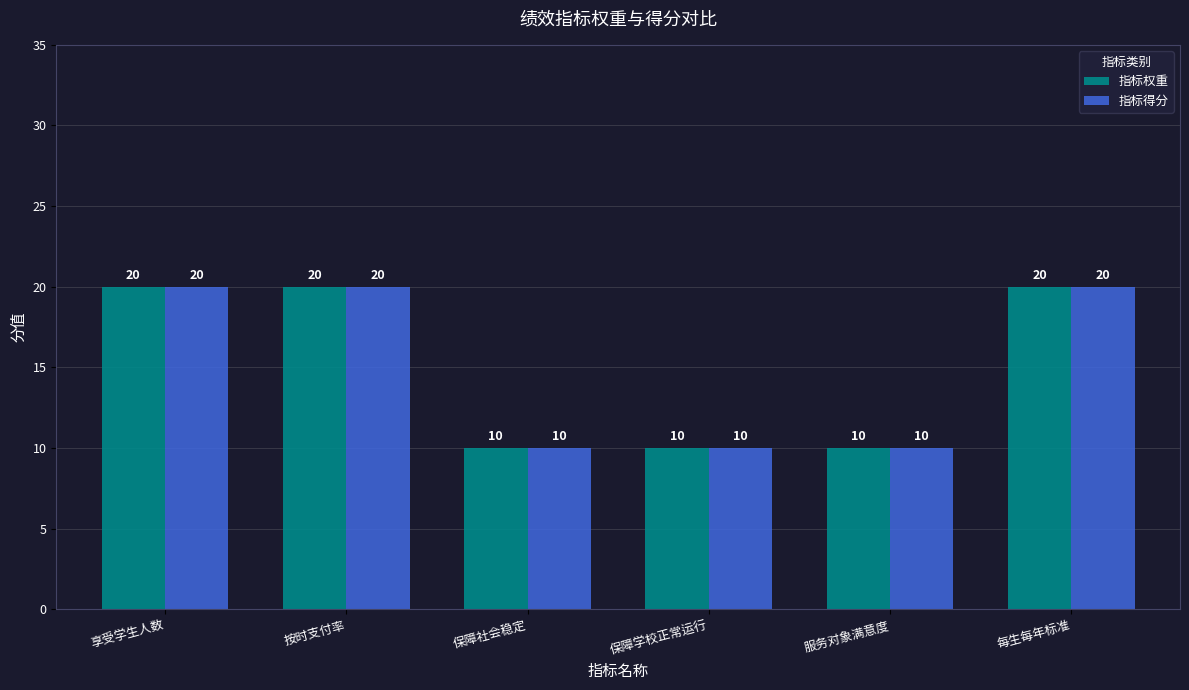

What is the sum of the 指标得分 values at 每生每年标准 and 保障学校正常运行?

30